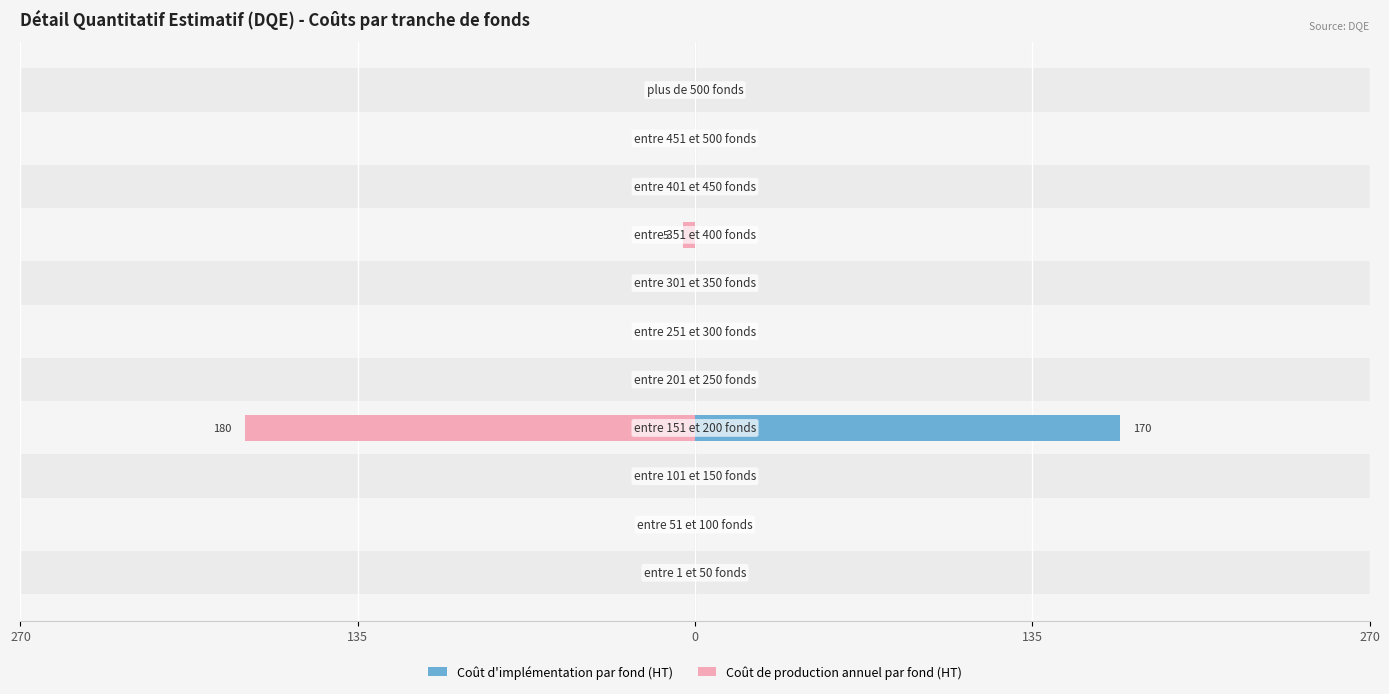

What is the sum of all Coût d'implémentation par fond (HT) values?

170